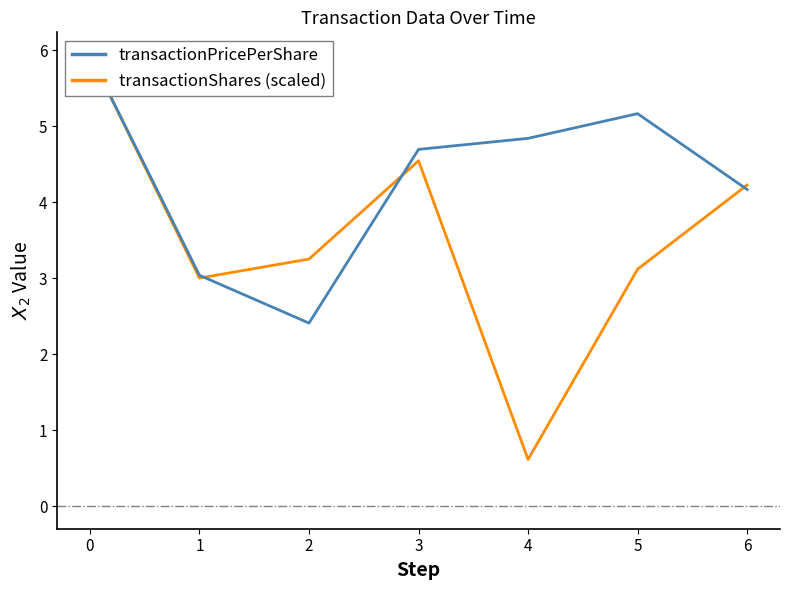

How many values in the transactionPricePerShare series exceed 4?

5